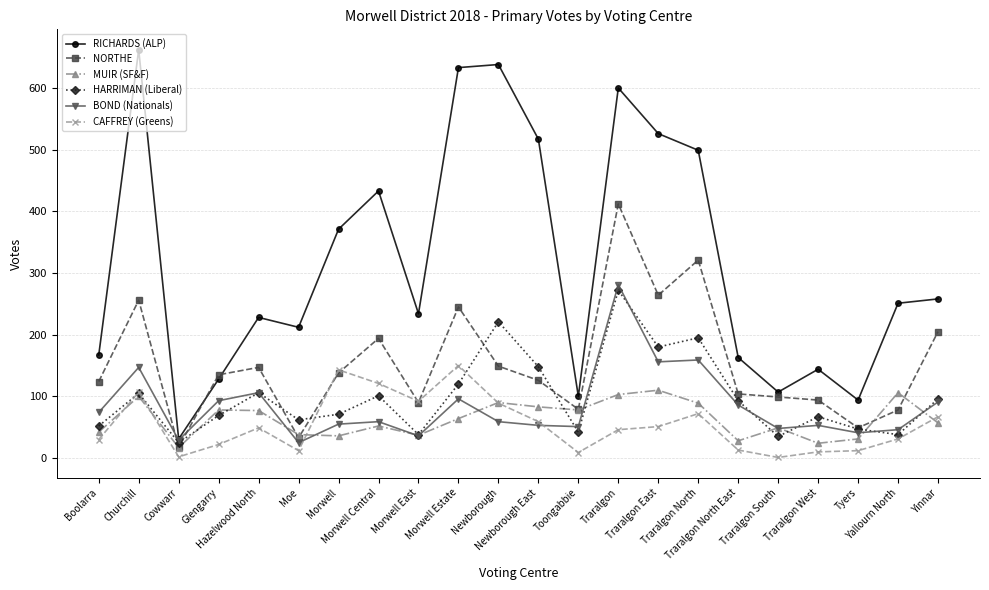

How many categories are shown in the chart?

22